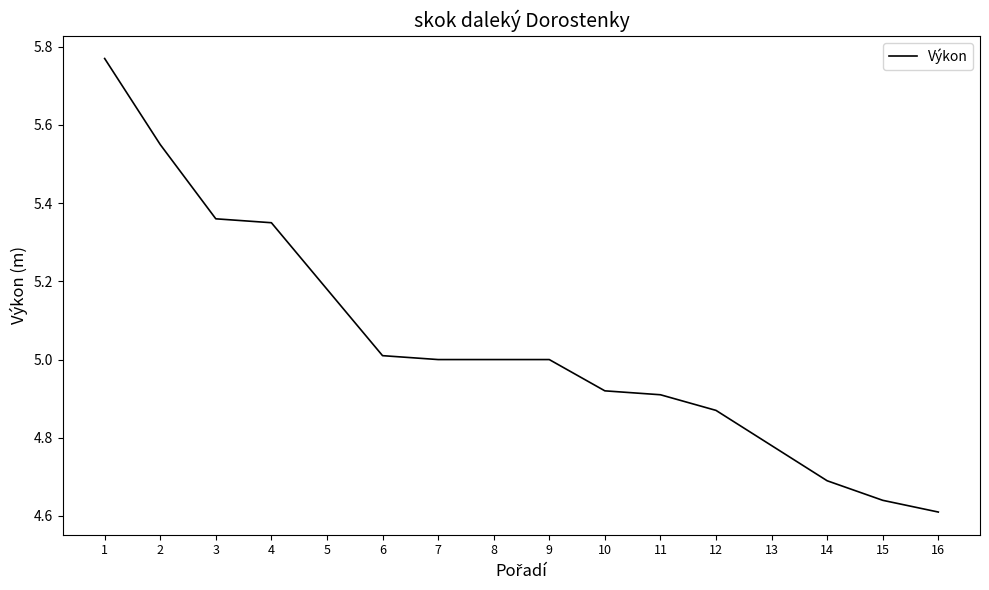

What is the change in value from 12 to 14?

-0.2